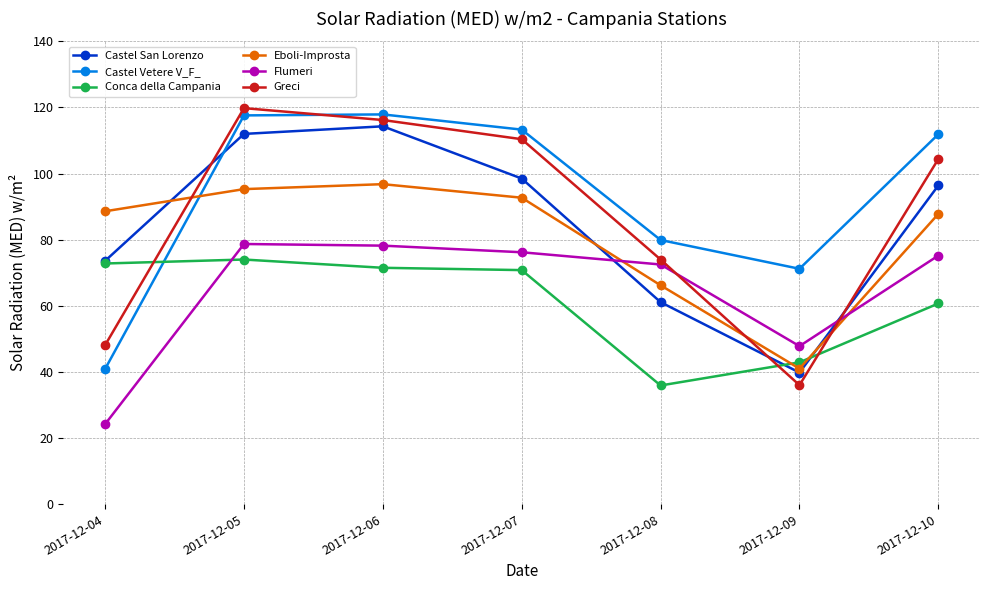

In Castel San Lorenzo, how many points are lower than both neighbors (excluding endpoints)?

1